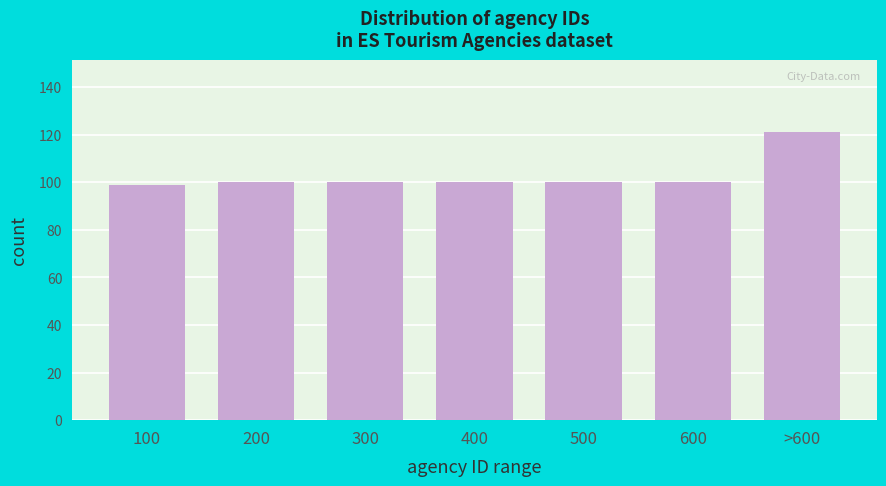

Reading left to right, extract all data points from this chart.

100=99	200=100	300=100	400=100	500=100	600=100	>600=121